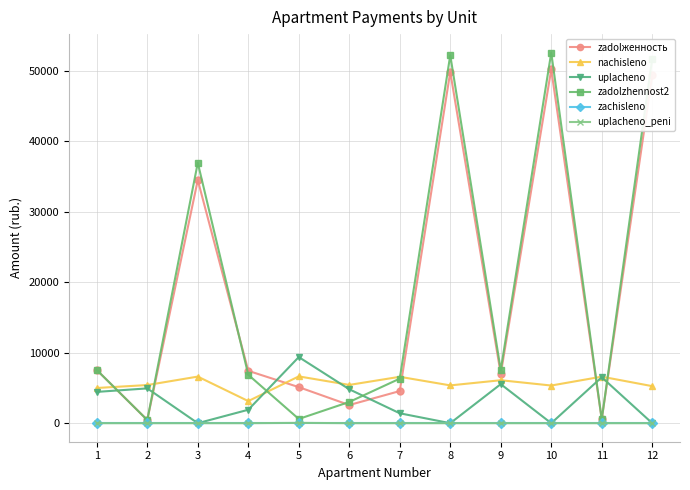

How many interior local valleys does the zadolженность series have?

4